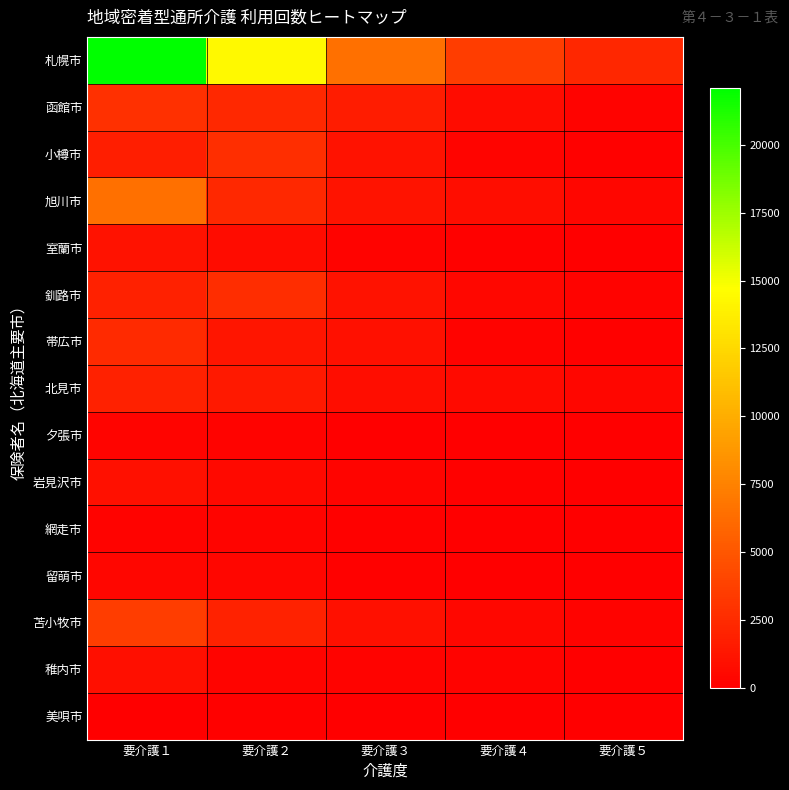

Reading left to right, extract all data points from this chart.

札幌市: 要介護１=22073	要介護２=14314	要介護３=6534	要介護４=3607	要介護５=2321
函館市: 要介護１=2826	要介護２=2371	要介護３=1652	要介護４=735	要介護５=236
小樽市: 要介護１=1727	要介護２=2711	要介護３=1096	要介護４=299	要介護５=164
旭川市: 要介護１=6535	要介護２=2331	要介護３=1194	要介護４=793	要介護５=431
室蘭市: 要介護１=1069	要介護２=719	要介護３=178	要介護４=139	要介護５=26
釧路市: 要介護１=1938	要介護２=2661	要介護３=1099	要介護４=484	要介護５=234
帯広市: 要介護１=2454	要介護２=1277	要介護３=968	要介護４=256	要介護５=118
北見市: 要介護１=1982	要介護２=1468	要介護３=854	要介護４=656	要介護５=374
夕張市: 要介護１=333	要介護２=257	要介護３=53	要介護４=48	要介護５=0
岩見沢市: 要介護１=953	要介護２=526	要介護３=295	要介護４=160	要介護５=31
網走市: 要介護１=199	要介護２=333	要介護３=117	要介護４=32	要介護５=24
留萌市: 要介護１=381	要介護２=348	要介護３=108	要介護４=55	要介護５=0
苫小牧市: 要介護１=3539	要介護２=2039	要介護３=1025	要介護４=460	要介護５=223
稚内市: 要介護１=889	要介護２=327	要介護３=198	要介護４=184	要介護５=36
美唄市: 要介護１=71	要介護２=105	要介護３=47	要介護４=0	要介護５=9